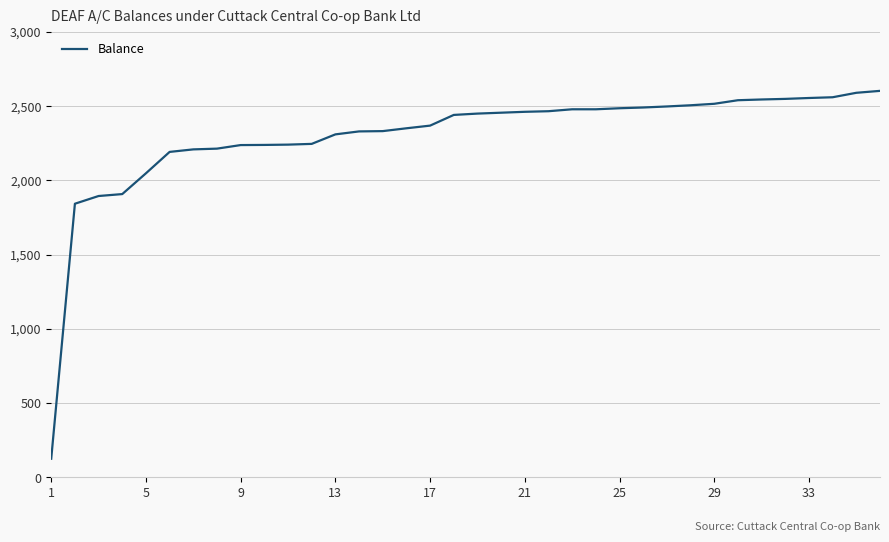

What is the difference between the maximum and minimum values?

2477